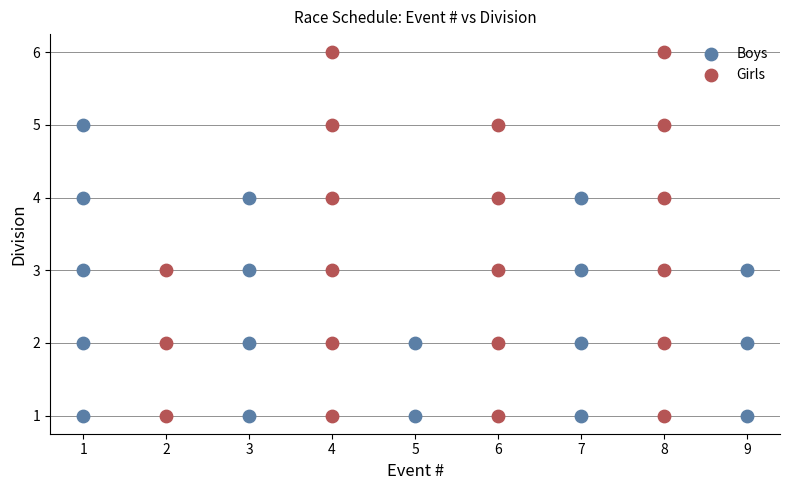

Which series has the widest spread of Y values?

Girls